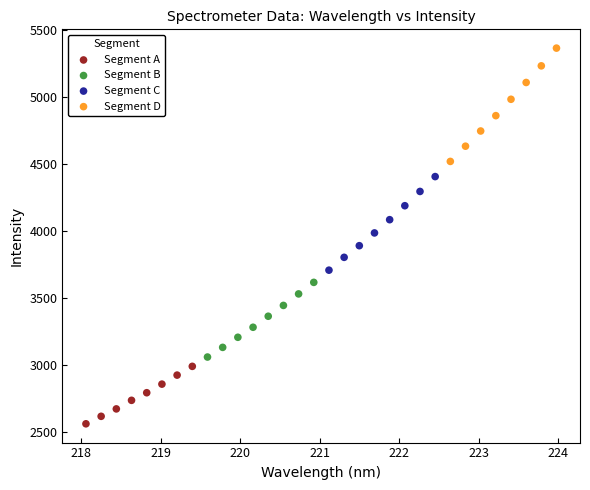

Which series has the widest spread of Y values?

Segment D